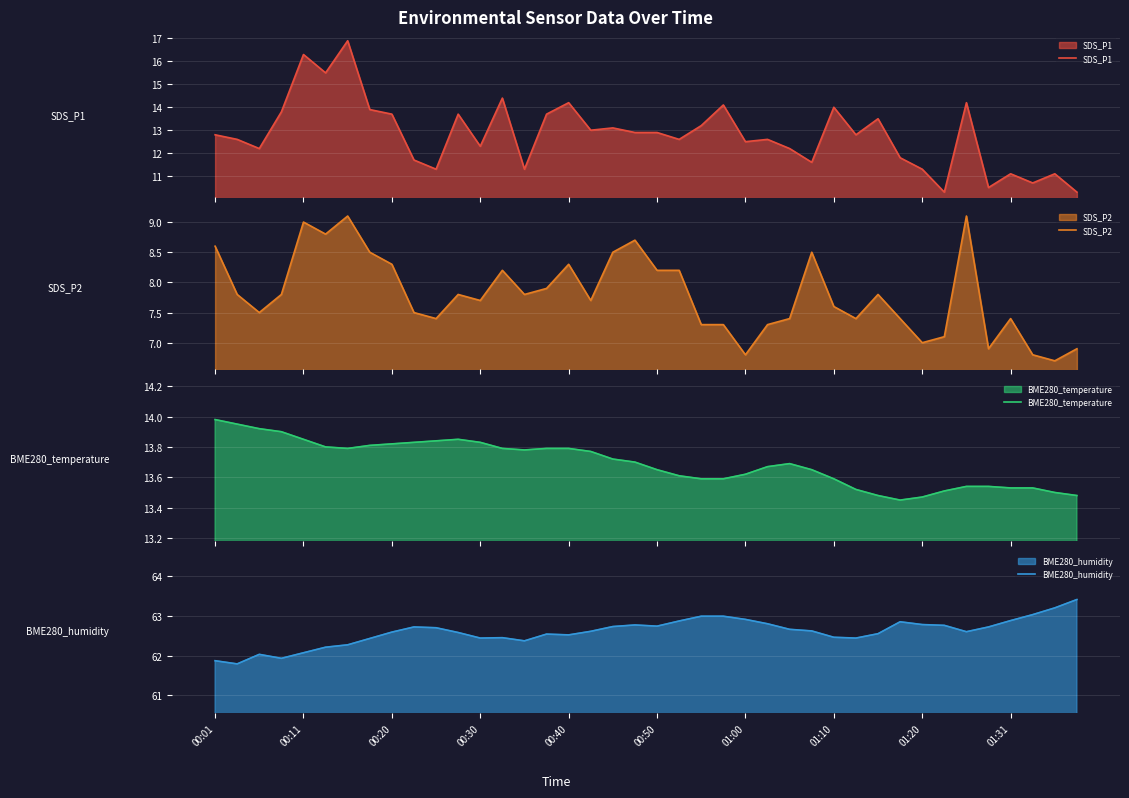

What is the highest value of the SDS_P1 series?

16.9